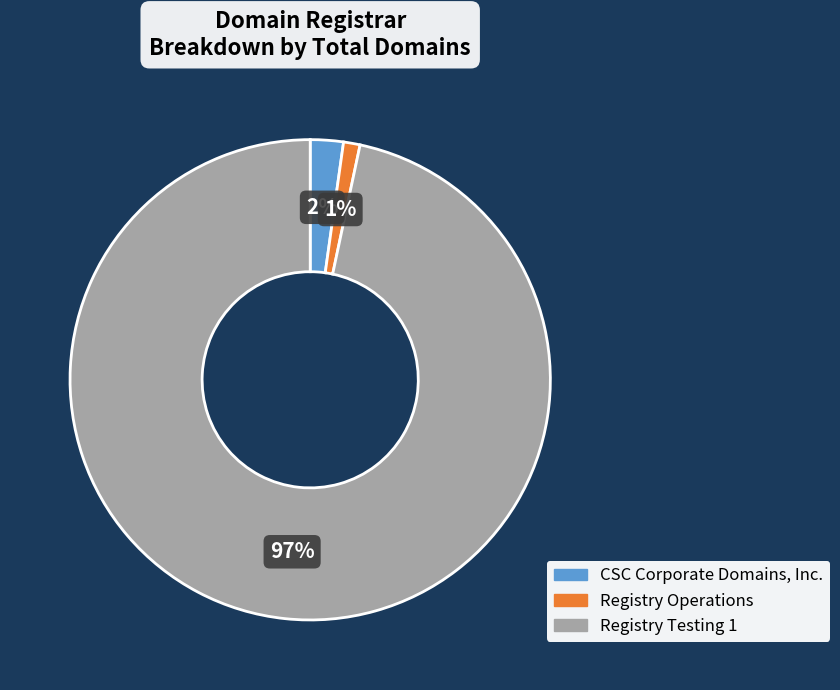

Is it true that Registry Operations is 1% of the pie?

True